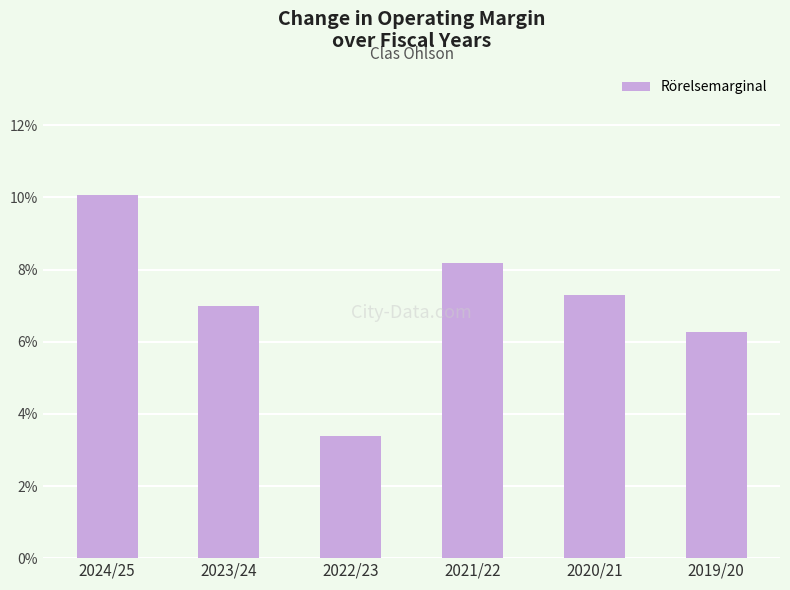

How many bars are there in total?

6